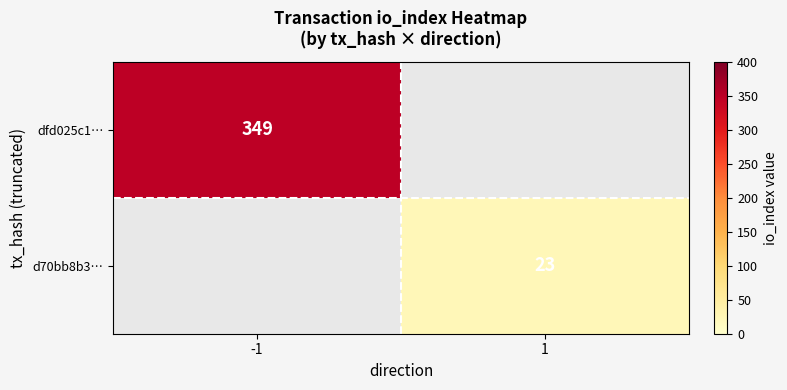

True or false: dfd025c1… has a value of 612 at -1.

False